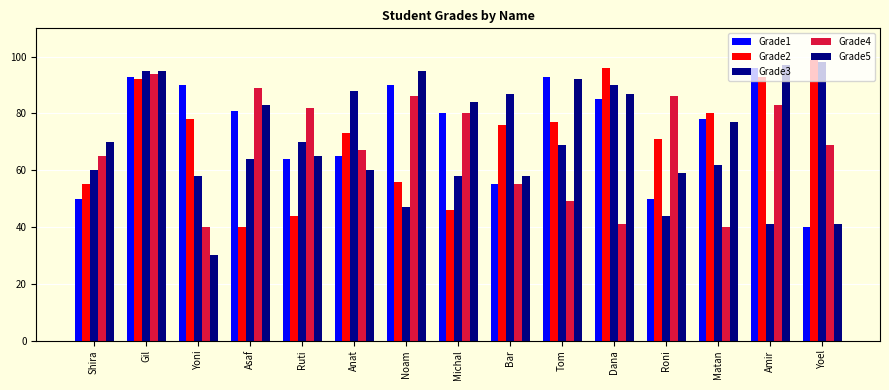

Is it true that Grade4 equals 86 at Noam?

True